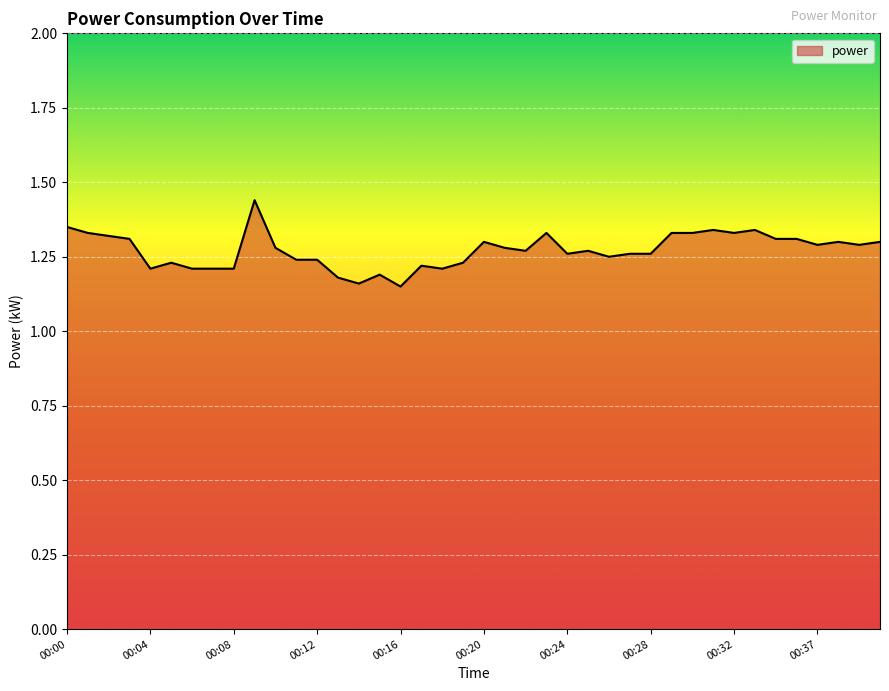

What is the difference between the maximum and minimum values?

0.3